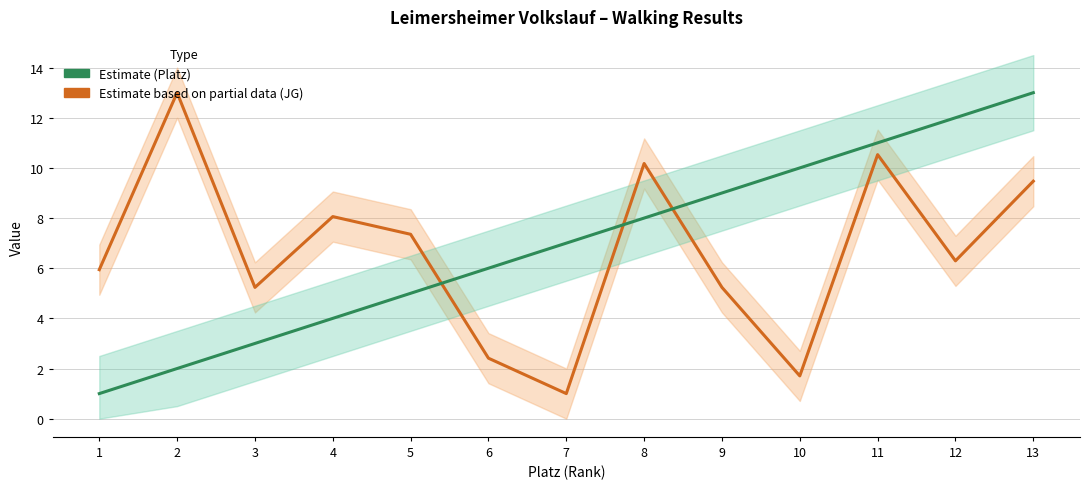

True or false: Birth Year (JG) – Estimate based on partial data and Rank (Platz) – Estimate intersect in this chart.

True